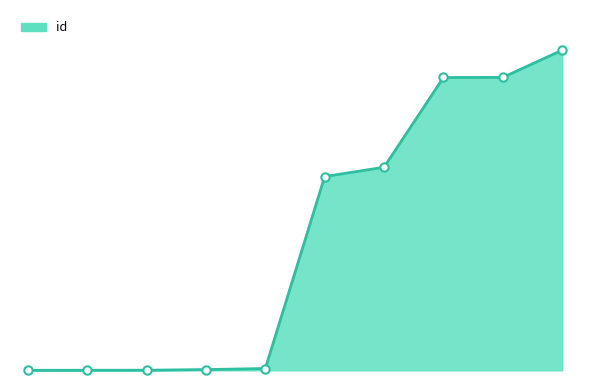

Does the chart display data point markers on the line(s)?

No